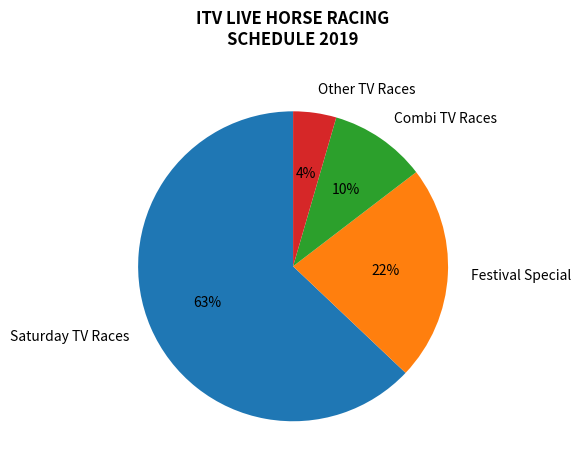

Do Other TV Races and Festival Special together represent more than half of the pie?

No